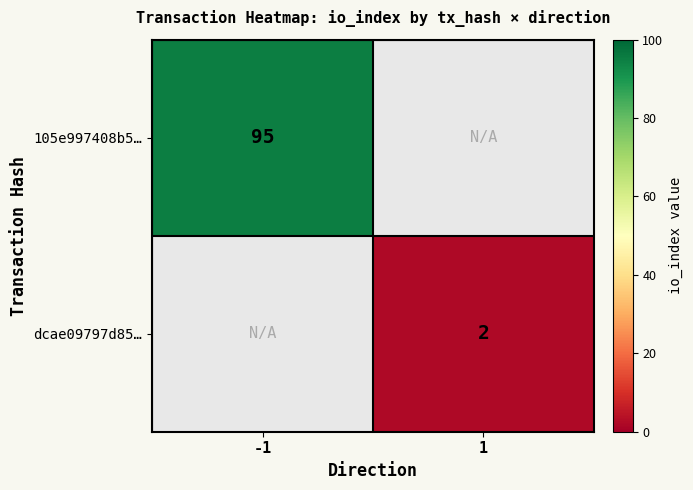

The dcae09797d85… series shows 1 at 1. True or false?

False